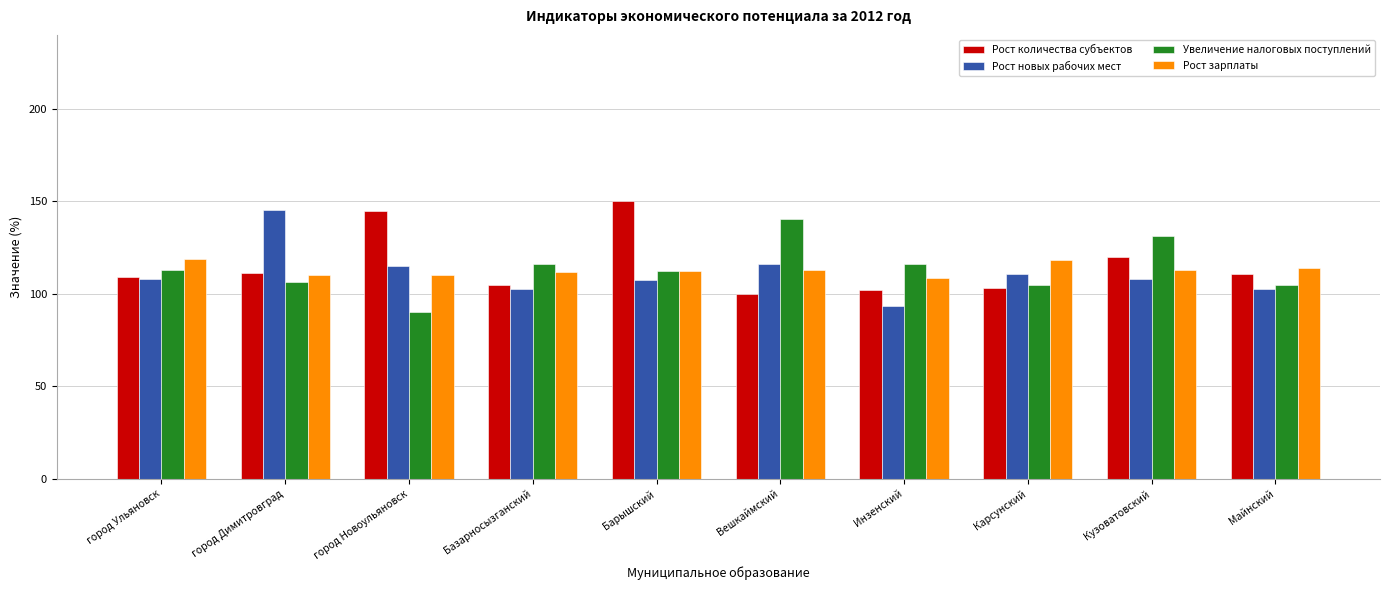

At which category is the sum across all series the highest?

Барышский